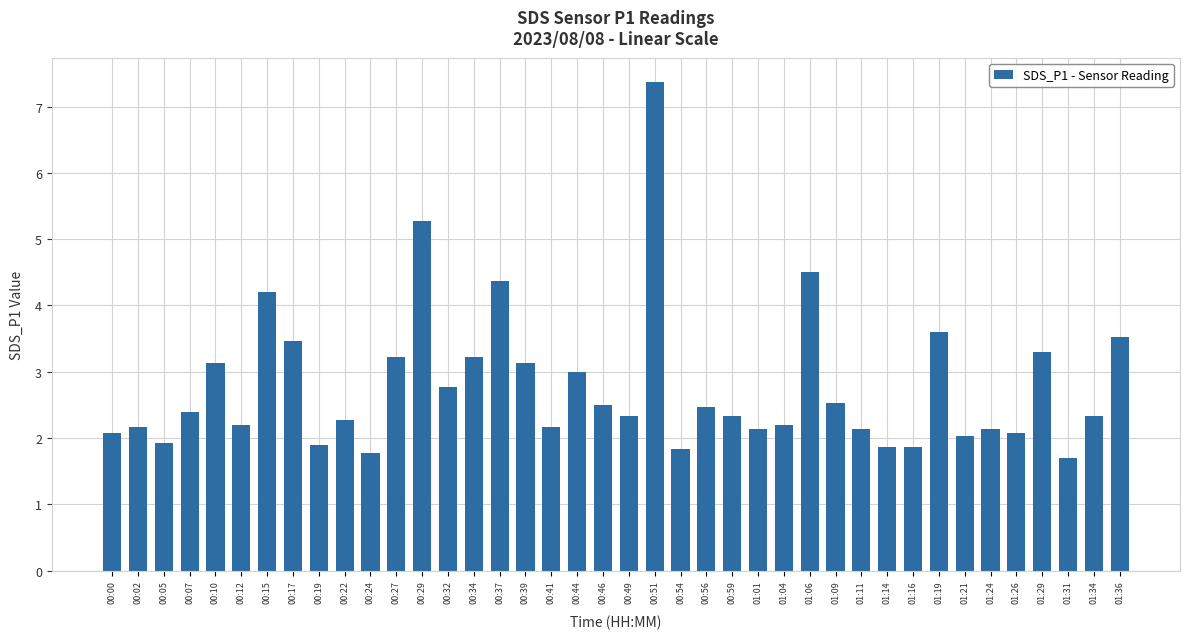

Reading left to right, list all the values displayed in this chart.

2.1	2.2	1.9	2.4	3.1	2.2	4.2	3.5	1.9	2.3	1.8	3.2	5.3	2.8	3.2	4.4	3.1	2.2	3.0	2.5	2.3	7.4	1.8	2.5	2.3	2.1	2.2	4.5	2.5	2.1	1.9	1.9	3.6	2.0	2.1	2.1	3.3	1.7	2.3	3.5